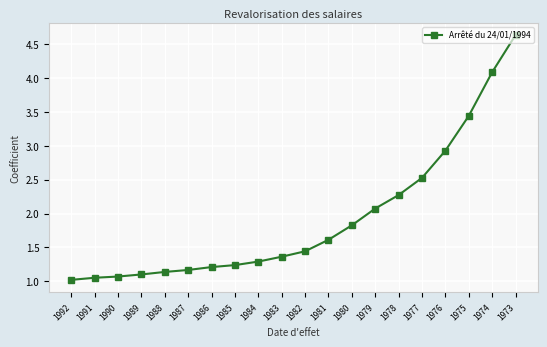

What is the sum of all values?

38.5